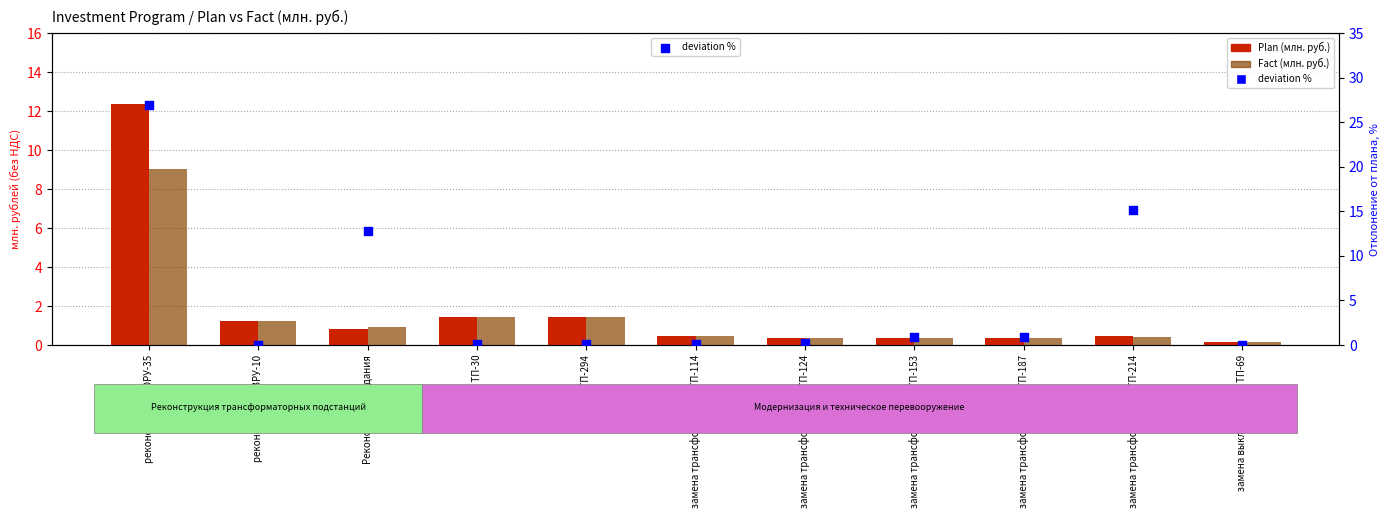

What is the total value across all series at Реконструкция здания?

14.6